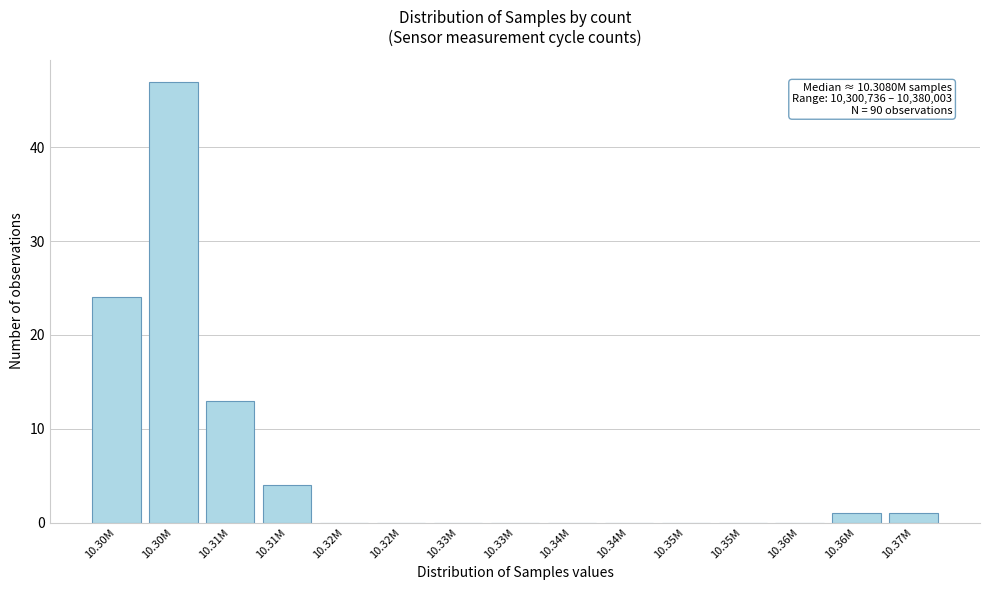

How many distinct data groups are displayed?

1